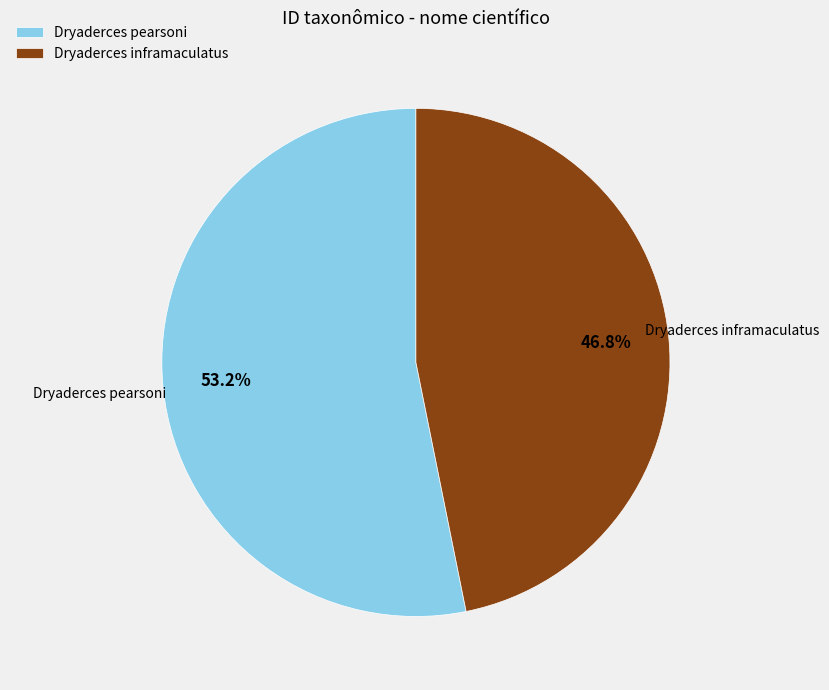

Between Dryaderces pearsoni and Dryaderces inframaculatus, which is larger?

Dryaderces pearsoni